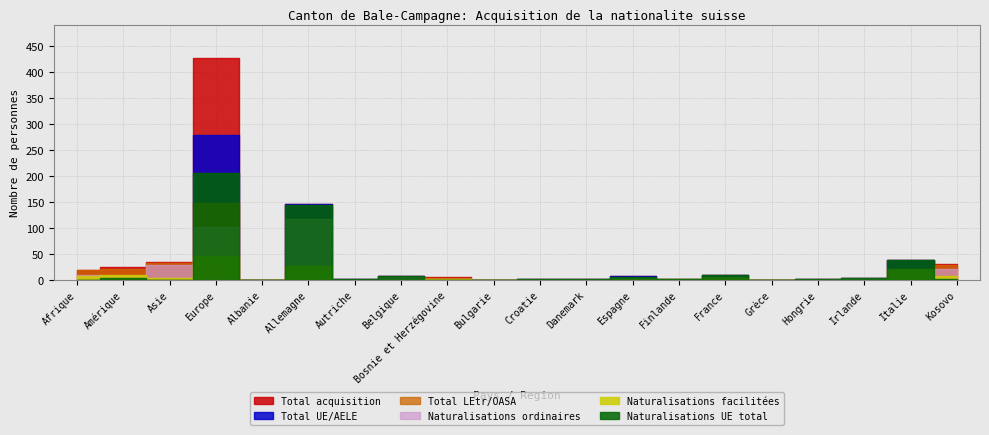

At Croatie, list the series in order from smallest to largest.

Total LEtr/OASA, Naturalisations facilitées, Total acquisition, Total UE/AELE, Naturalisations ordinaires, Naturalisations UE total